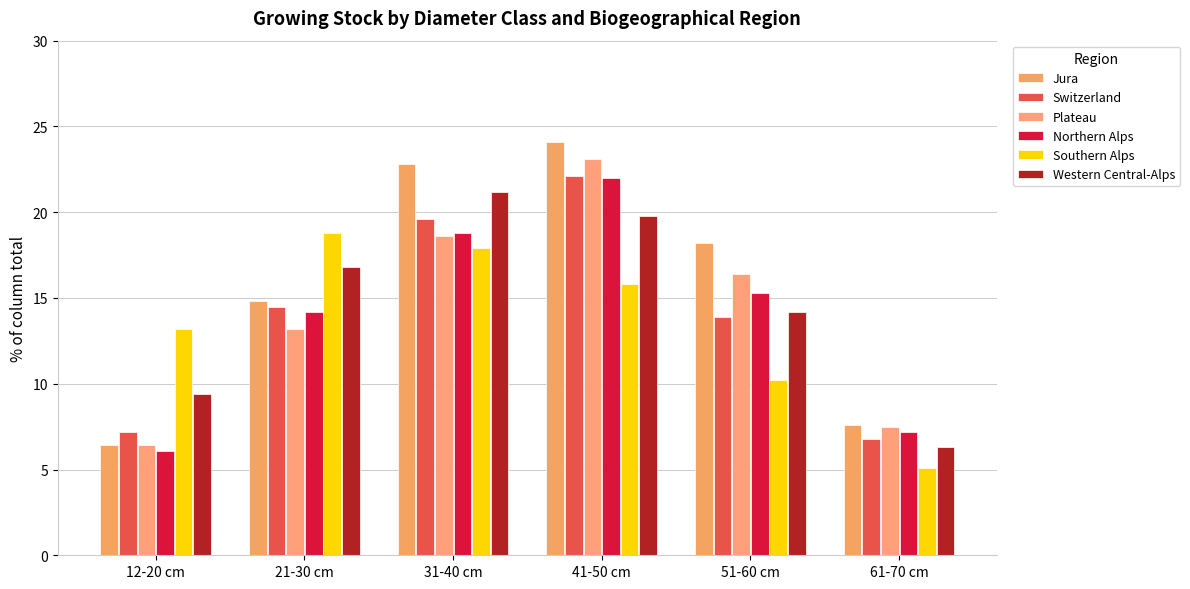

Does the chart contain stacked bars?

No